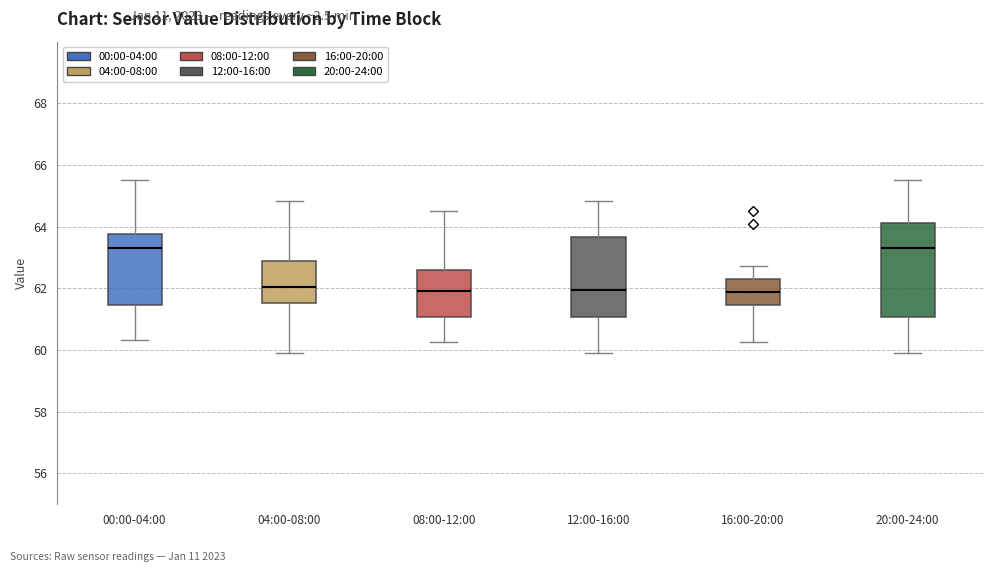

Comparing the boxes themselves (not the whiskers), which one is the tallest?

20:00-24:00